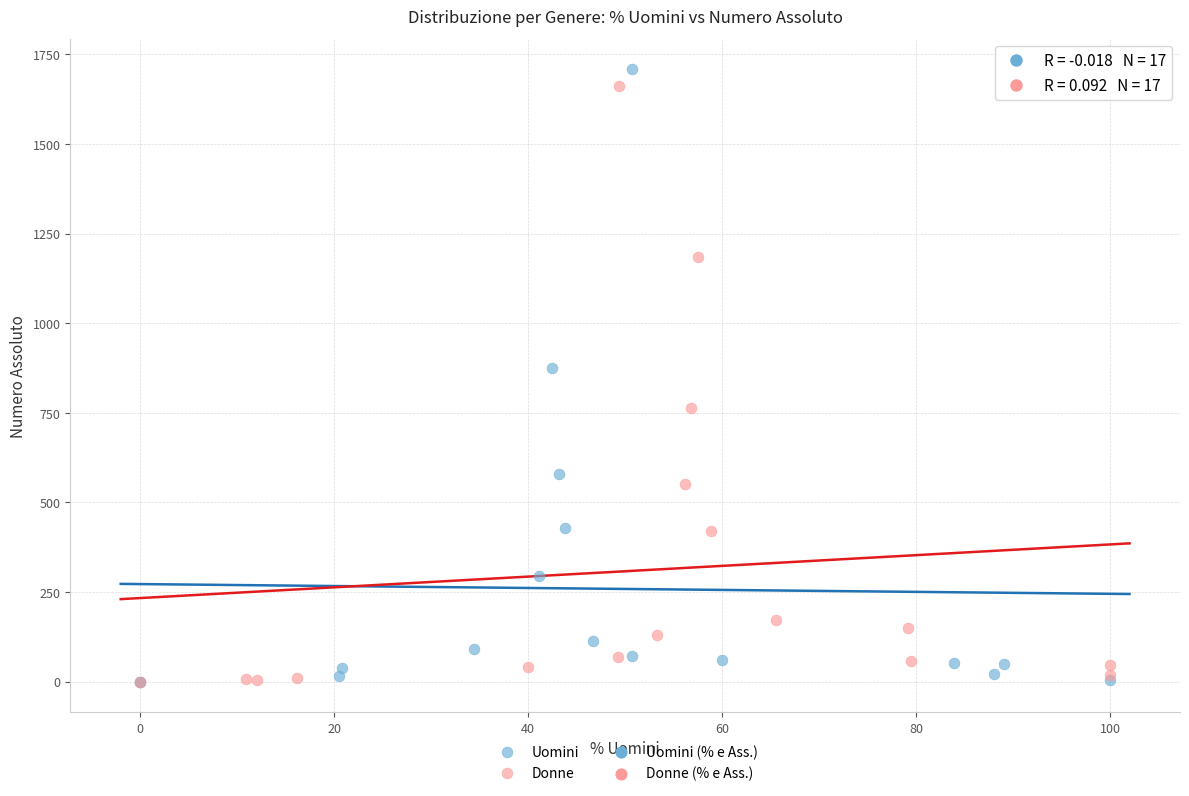

Which series has the widest spread of Y values?

Uomini